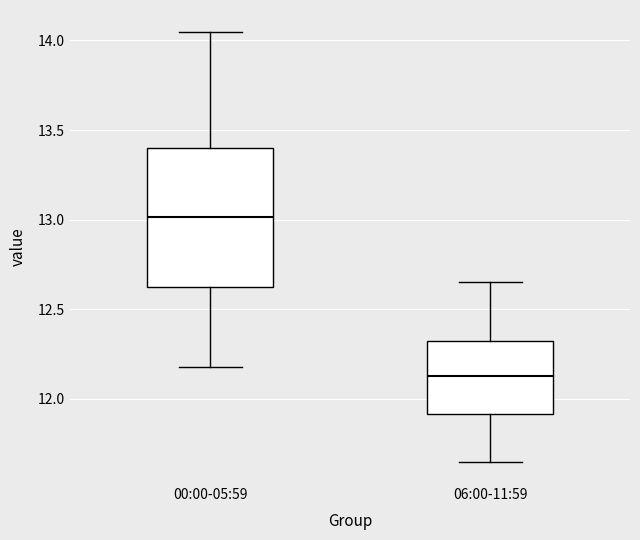

Which box's median line is the highest?

00:00-05:59